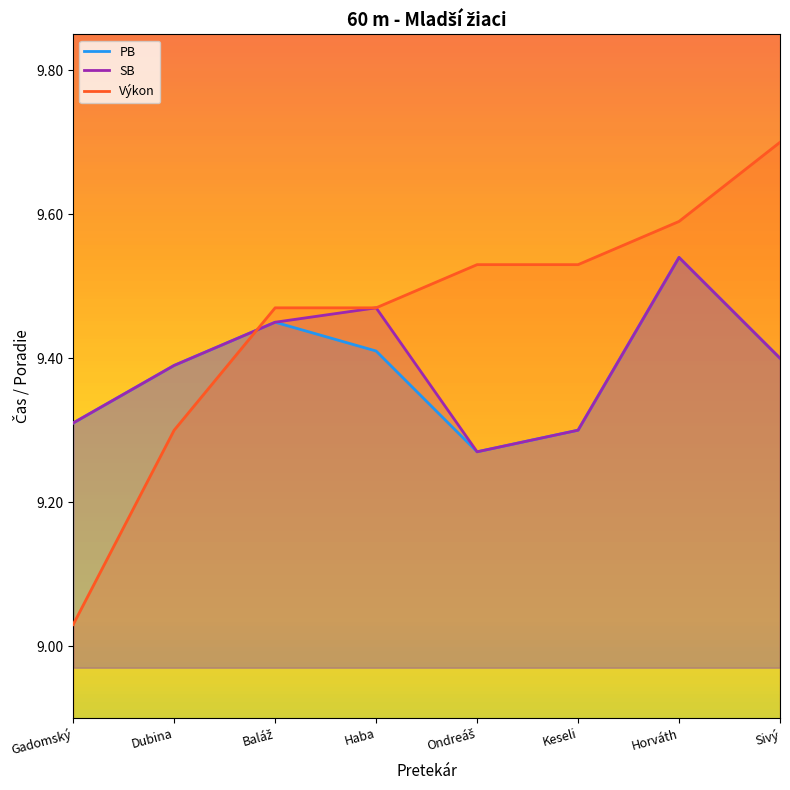

At how many categories does at least one series exceed 9?

8